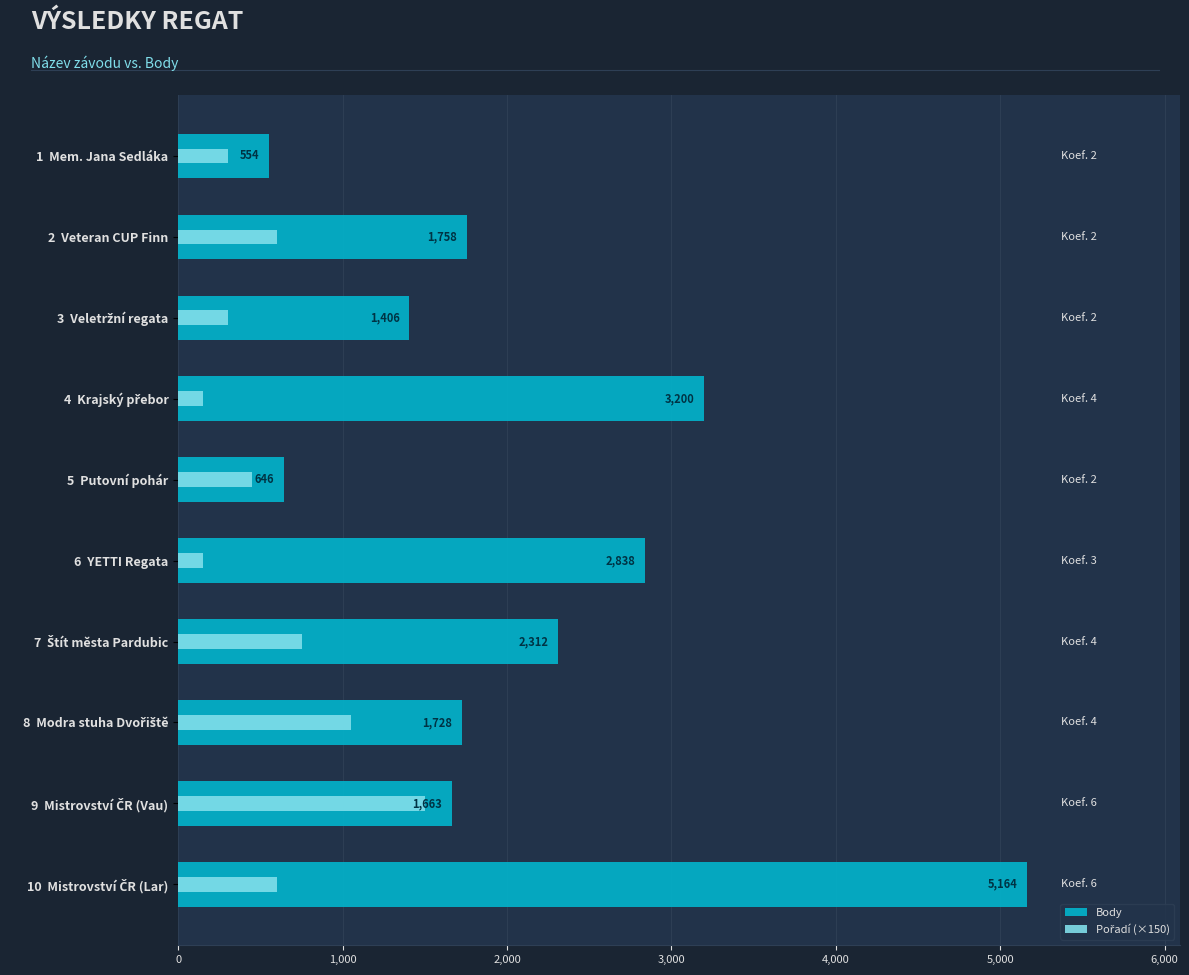

What position from the left is 1 Mem. Jana Sedláka?

1